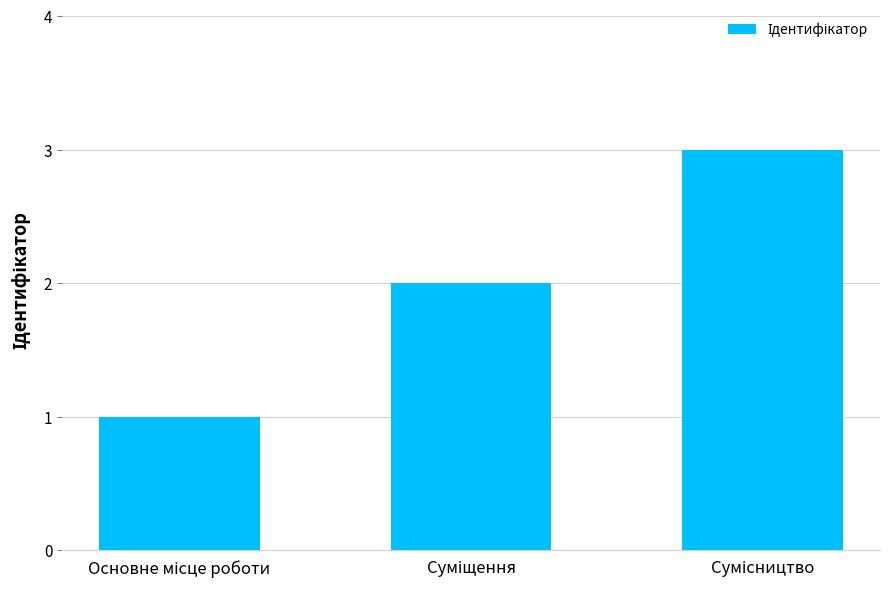

What is the greatest value displayed?

3